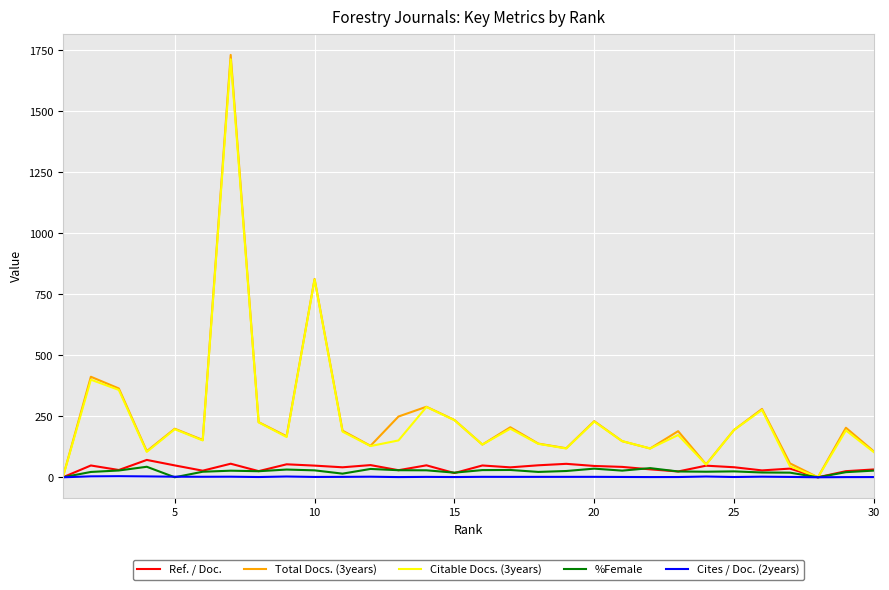

What is the average value of the Cites / Doc. (2years) series?

1.8